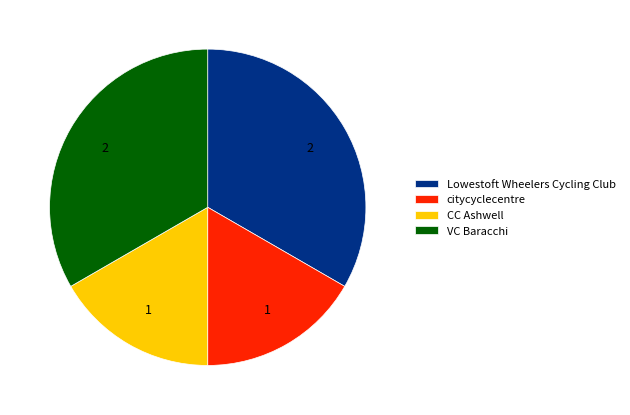

Which has a higher value, citycyclecentre or Lowestoft Wheelers Cycling Club?

Lowestoft Wheelers Cycling Club